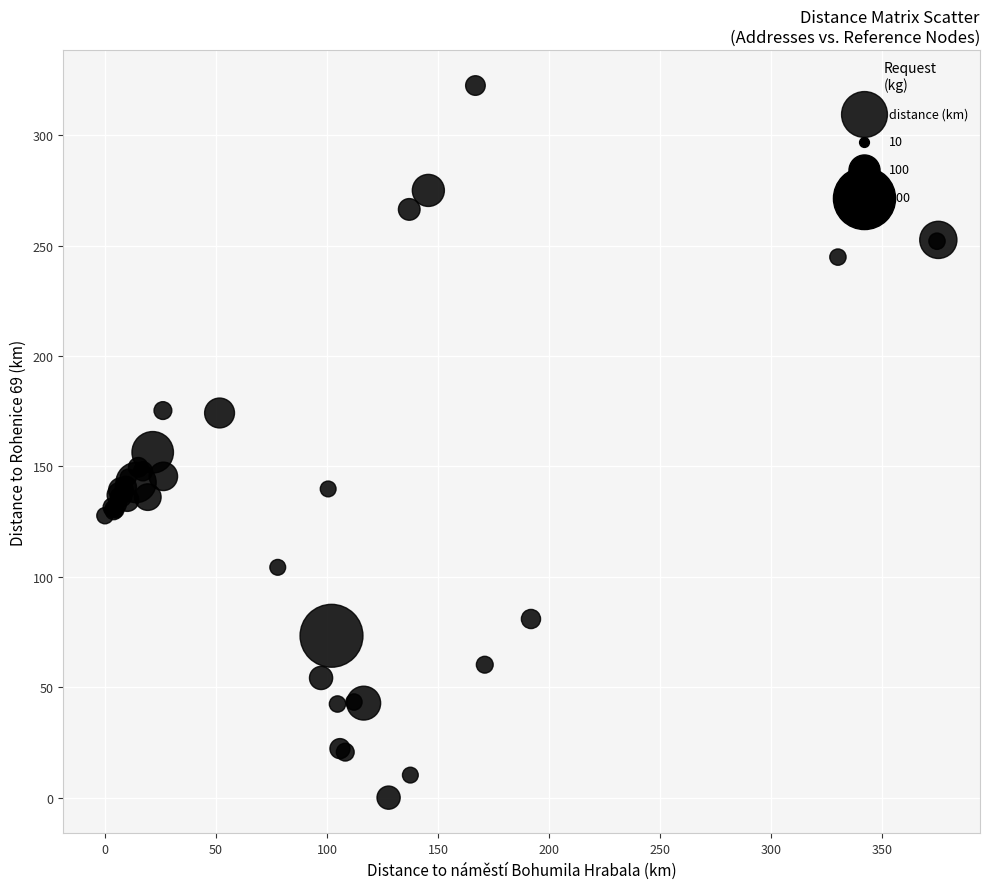

What Y value in the scatter plot is closest to 161?

156.4